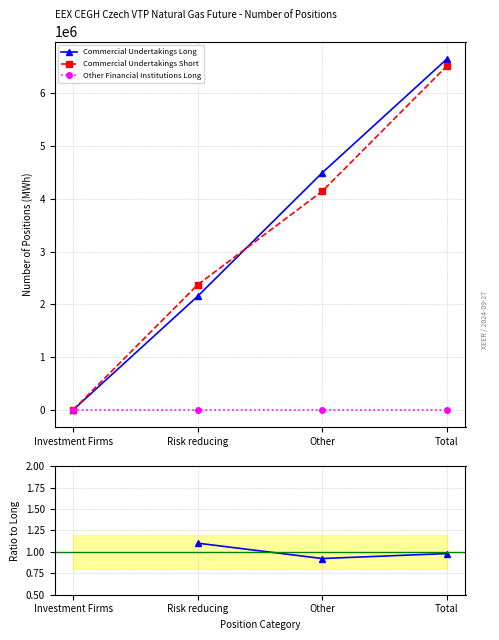

True or false: Commercial Undertakings Short has more than 0 interior local peaks.

False